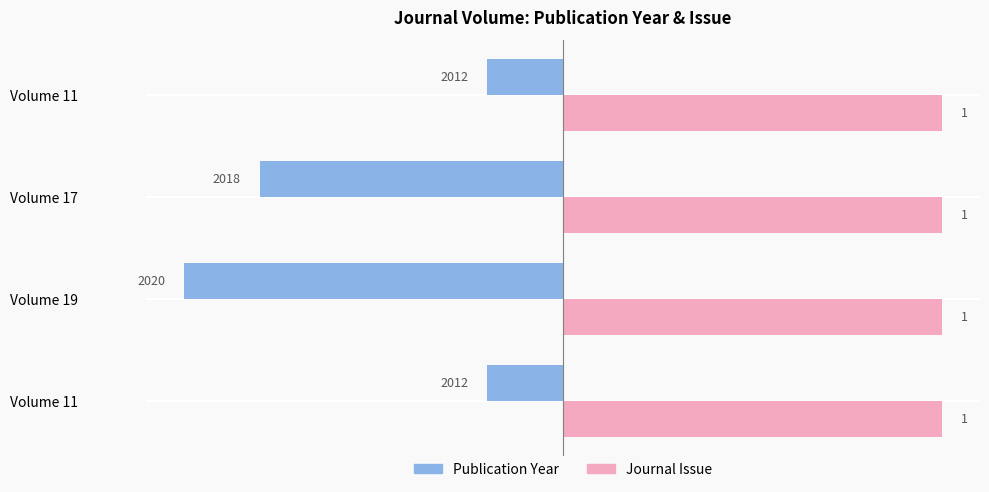

Count the number of data series in this chart.

2